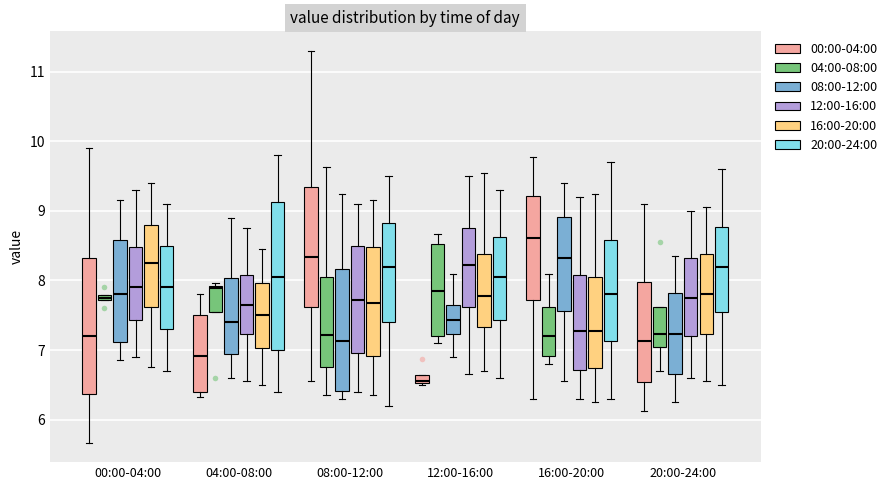

Where is the lower edge of the box for 16:00-20:00 (12:00-16:00) on the y-axis? The values are not printed on the chart, so give them approximately, as read against the axis.

6.7